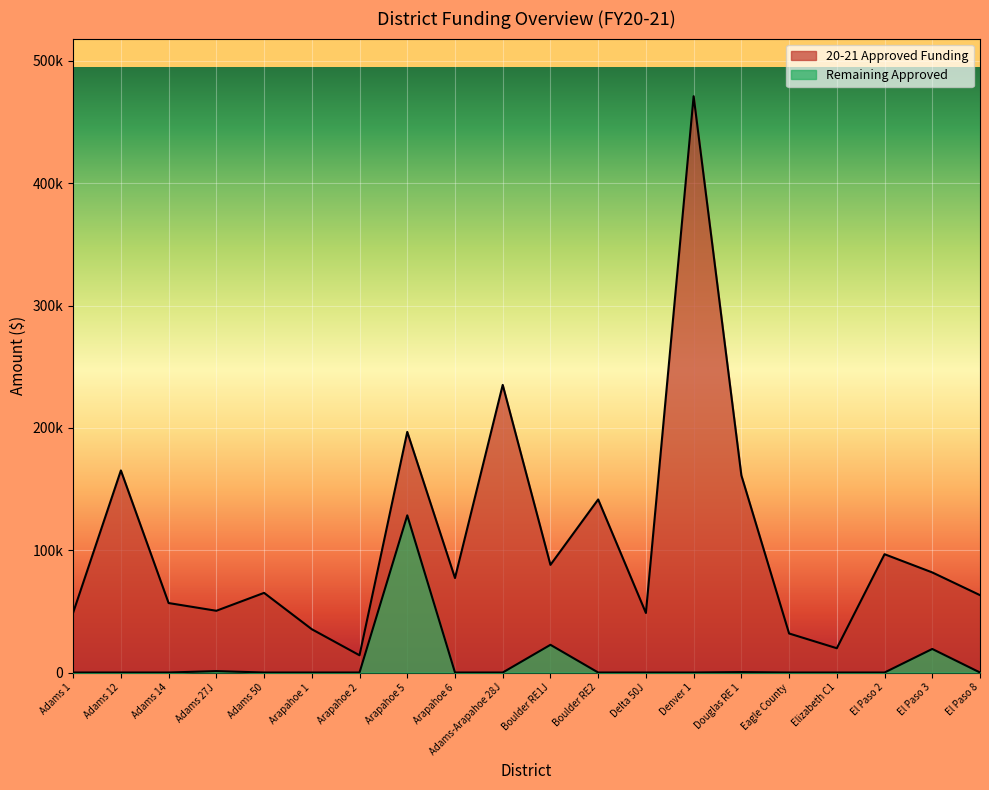

At how many categories does at least one series exceed 75385?

10